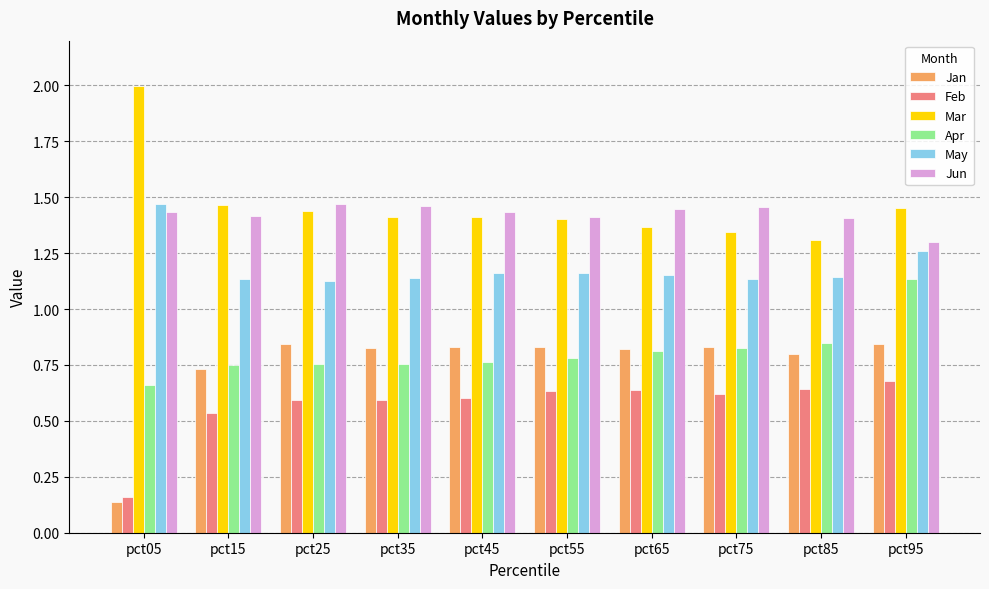

What is the spread (max minus min) of values at pct15?

0.9